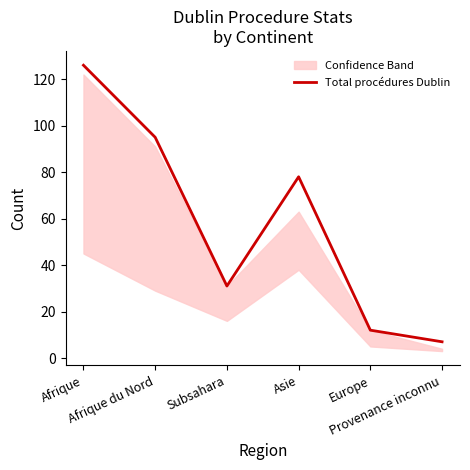

Is it true that the value at Asie is 78?

True